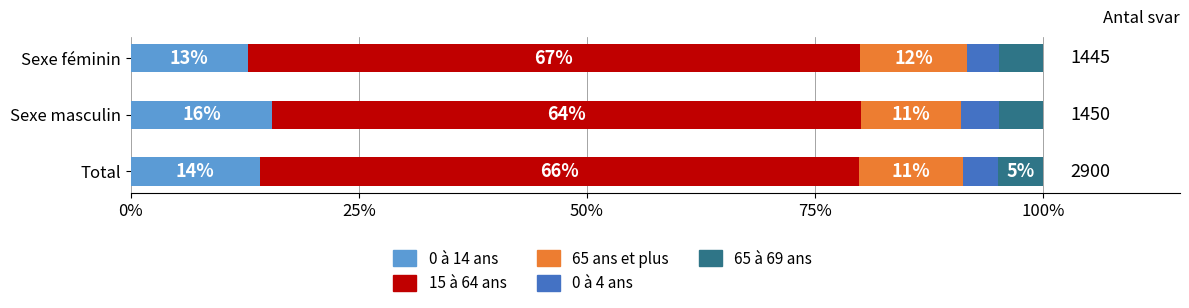

Count the 65 à 69 ans values in the range 4 to 5.

3